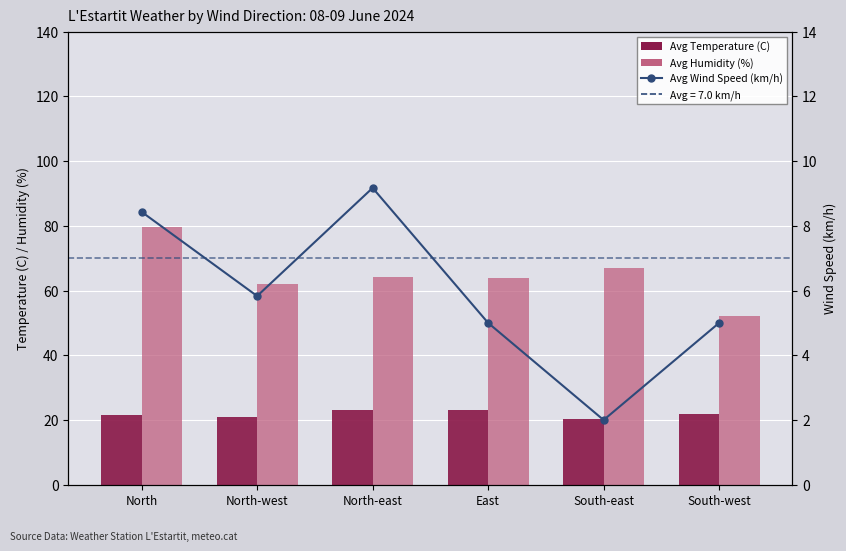

Which series has the largest total across all categories?

Avg Humidity (%)